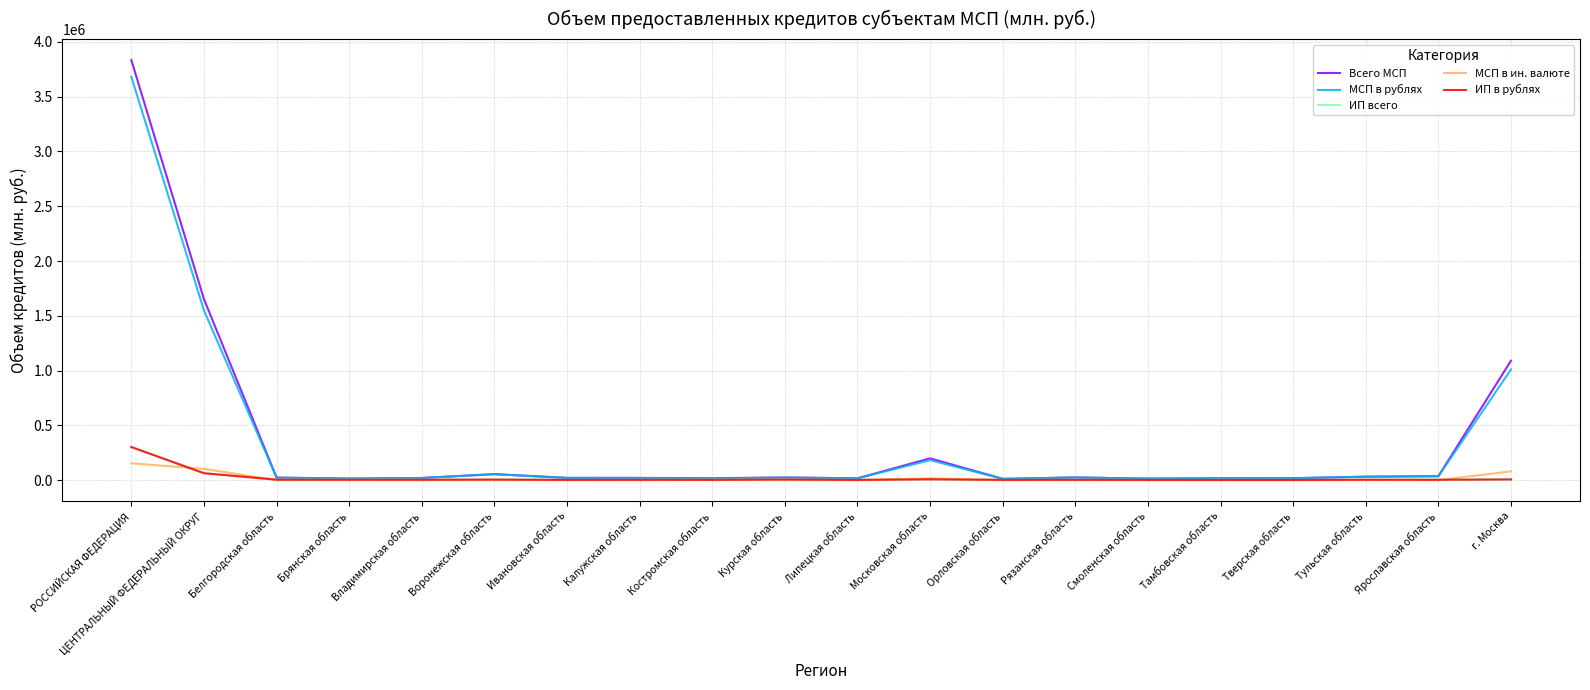

At which category is the sum across all series the highest?

РОССИЙСКАЯ ФЕДЕРАЦИЯ